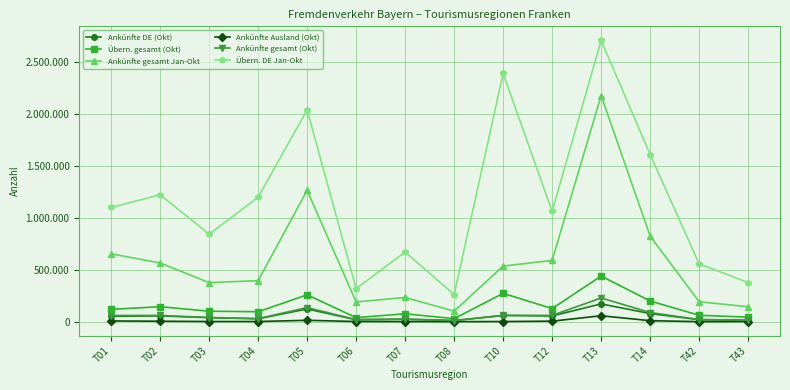

Where is Übern. gesamt (Okt) nearest to the value 234486?

T05